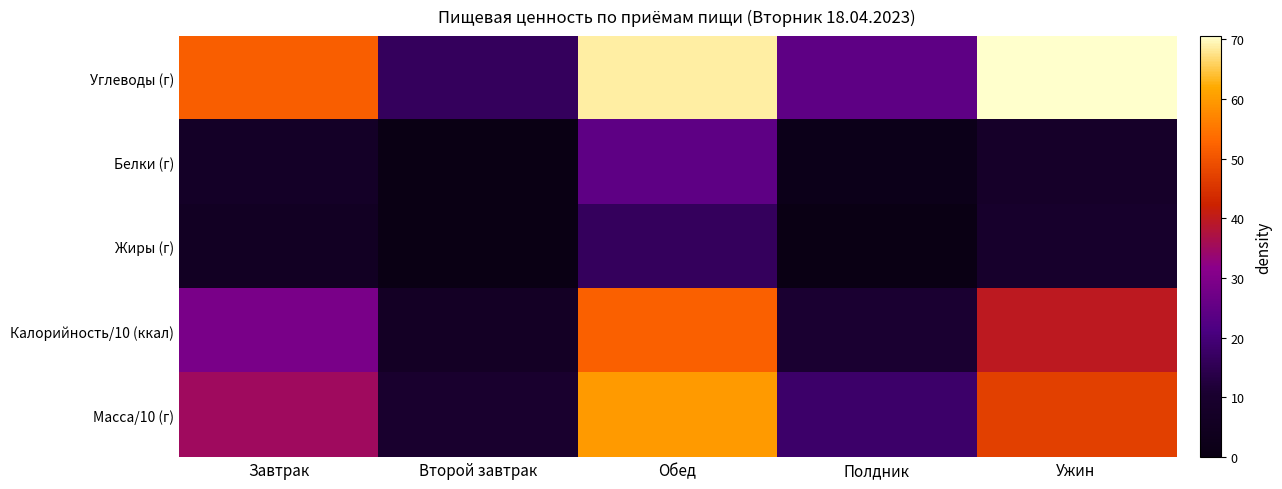

Which series has the largest range (max minus min)?

Углеводы (г)